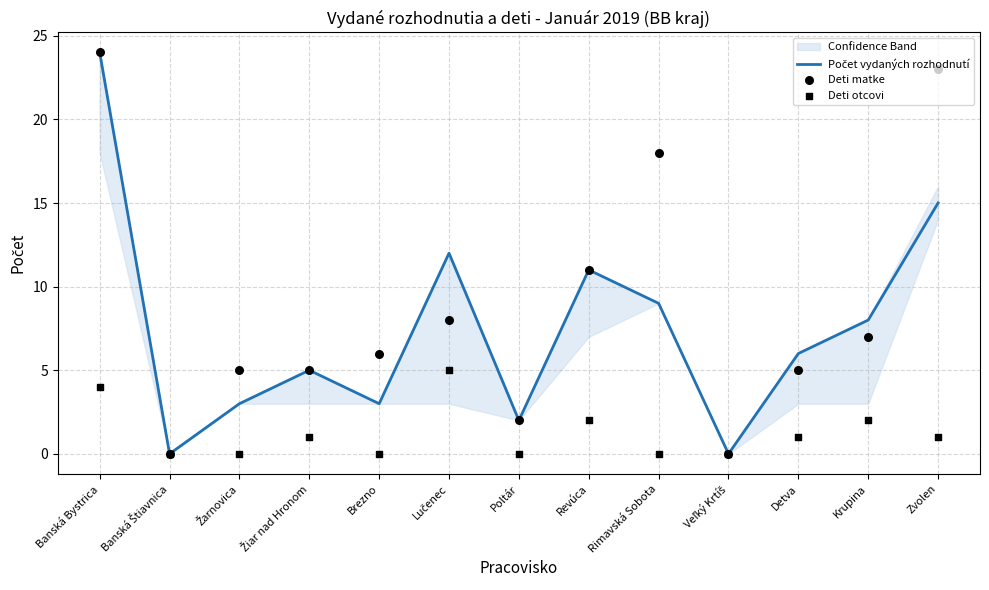

What is the total value across all series at Brezno?

9